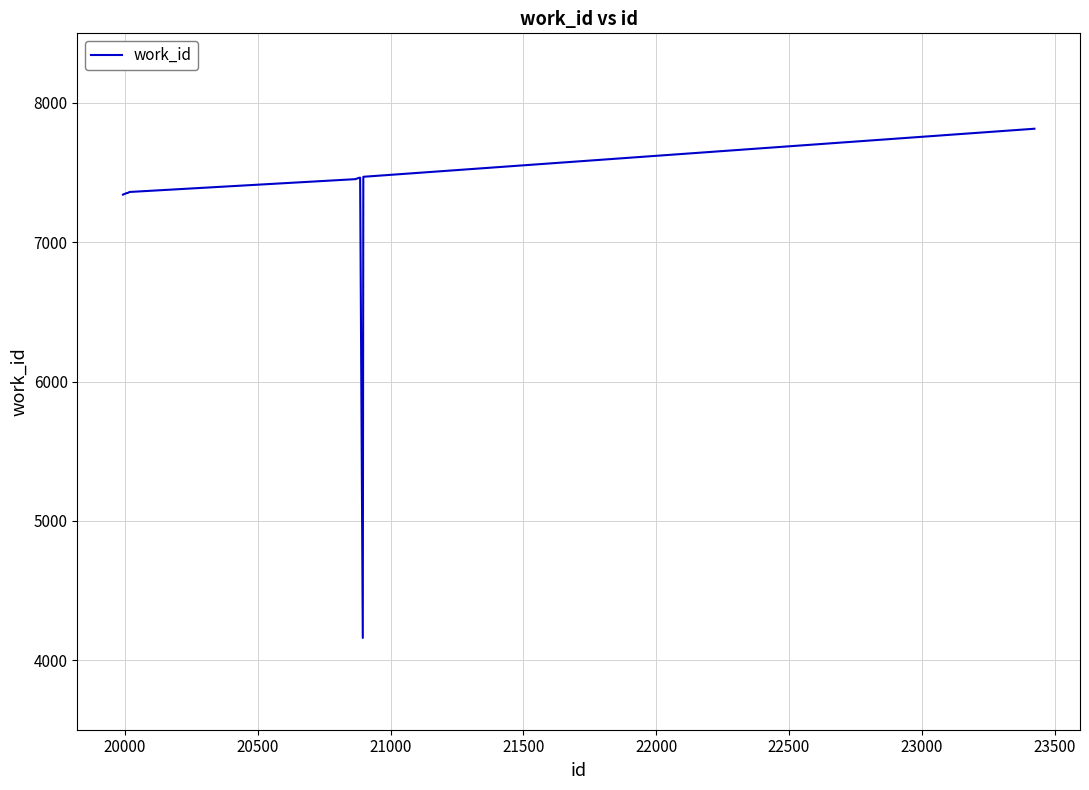

What is the greatest value displayed?

7815